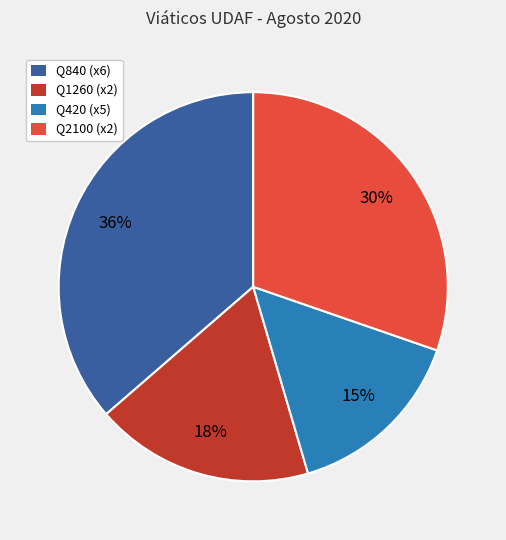

To the nearest percent, what is the average slice percentage?

25%